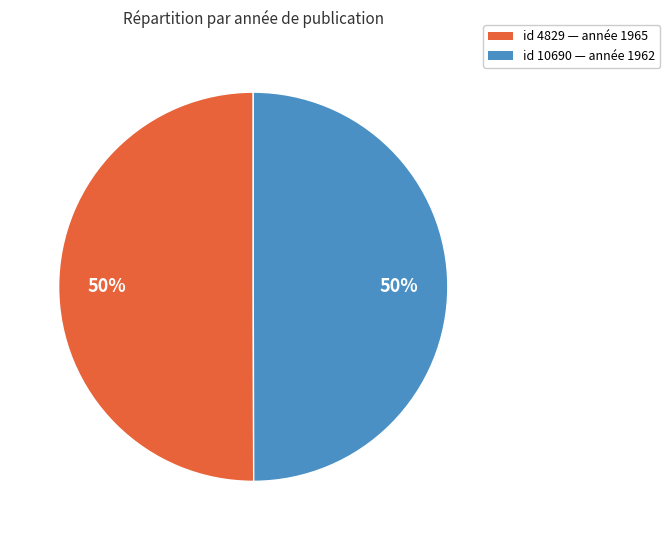

To the nearest percent, what is the average slice percentage?

50%